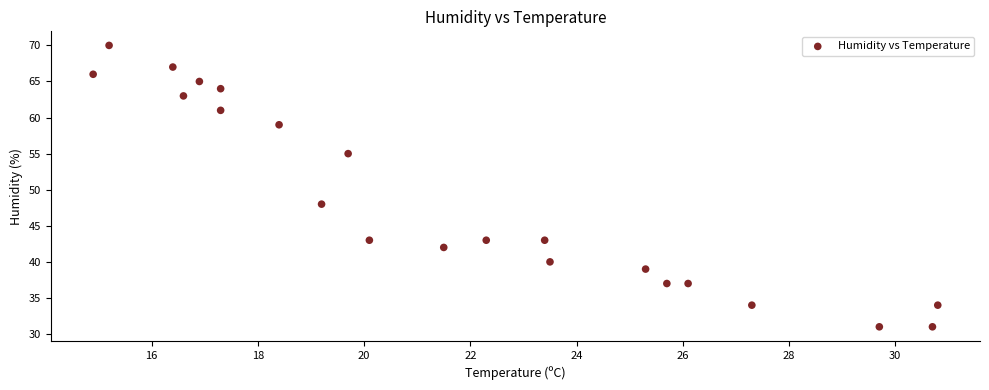

What Y value in the scatter plot is closest to 50?

48